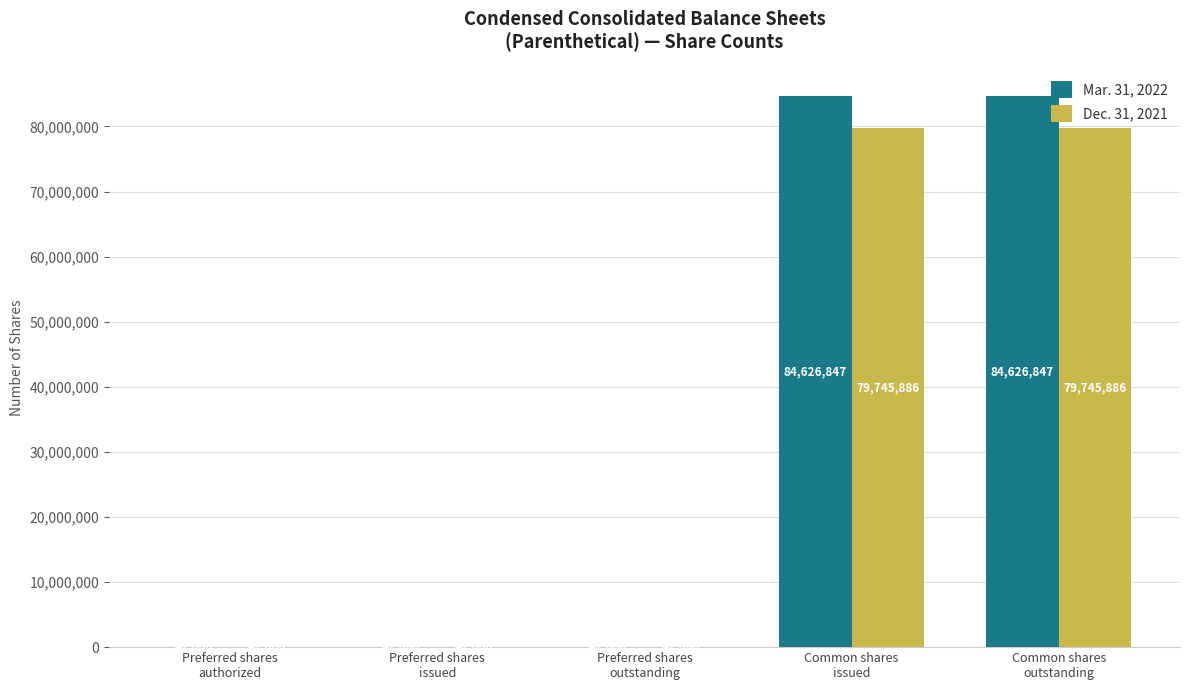

Which series has the widest spread of values?

Mar. 31, 2022